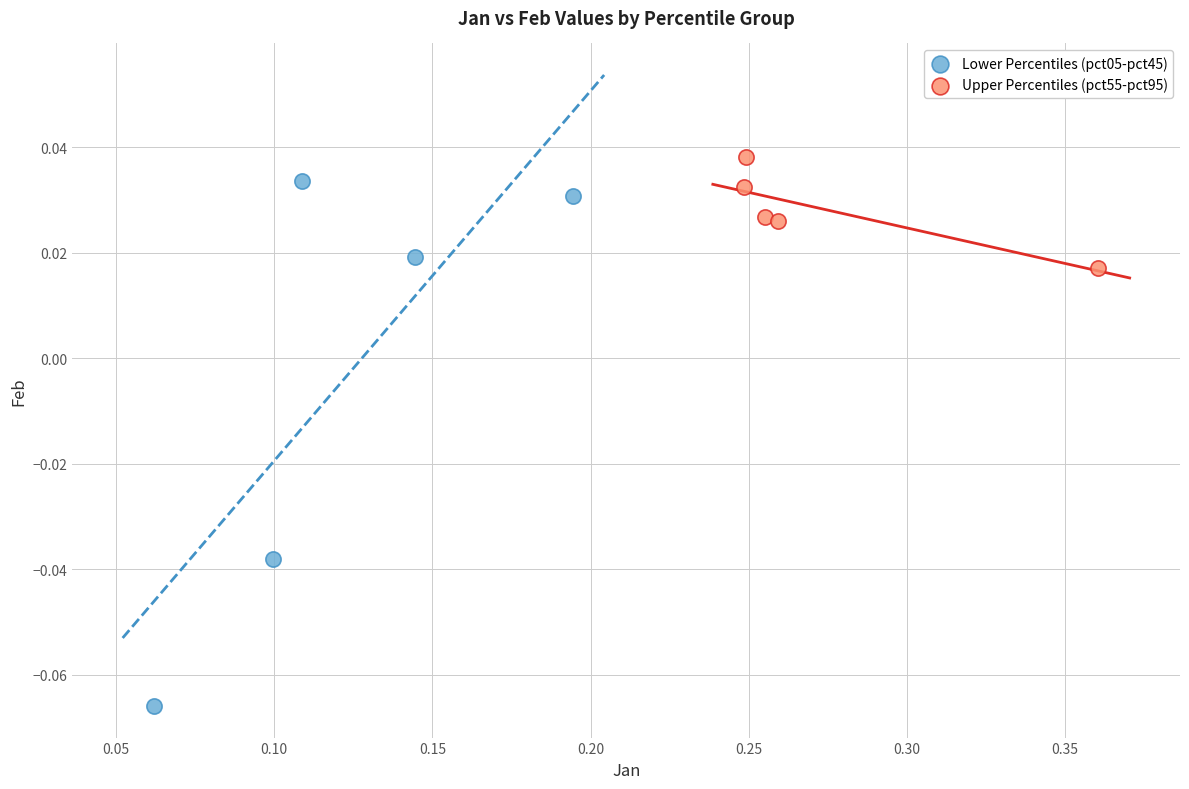

What are all the series names shown in the legend?

Lower Percentiles (pct05-pct45), Upper Percentiles (pct55-pct95)